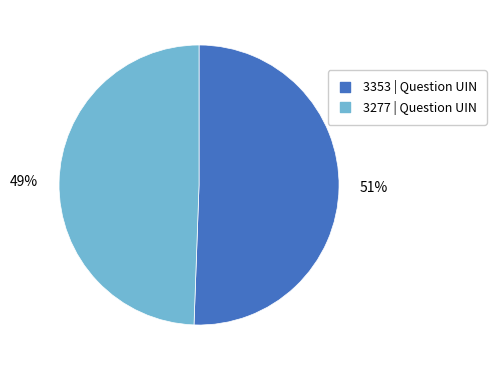

Is it true that 3277 is 54% of the pie?

False